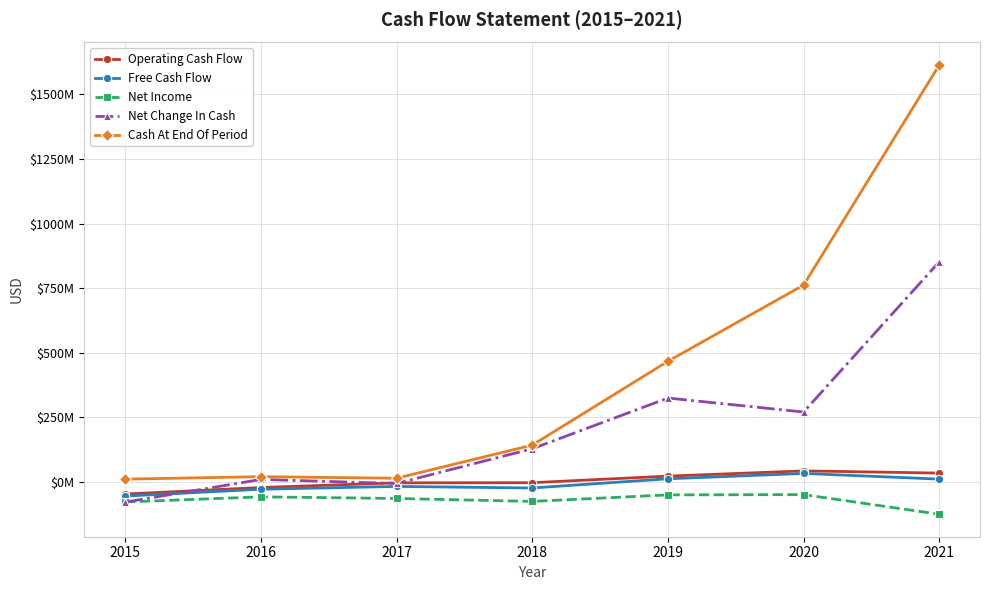

What is the difference between the highest and lowest values at 2016?

78118000